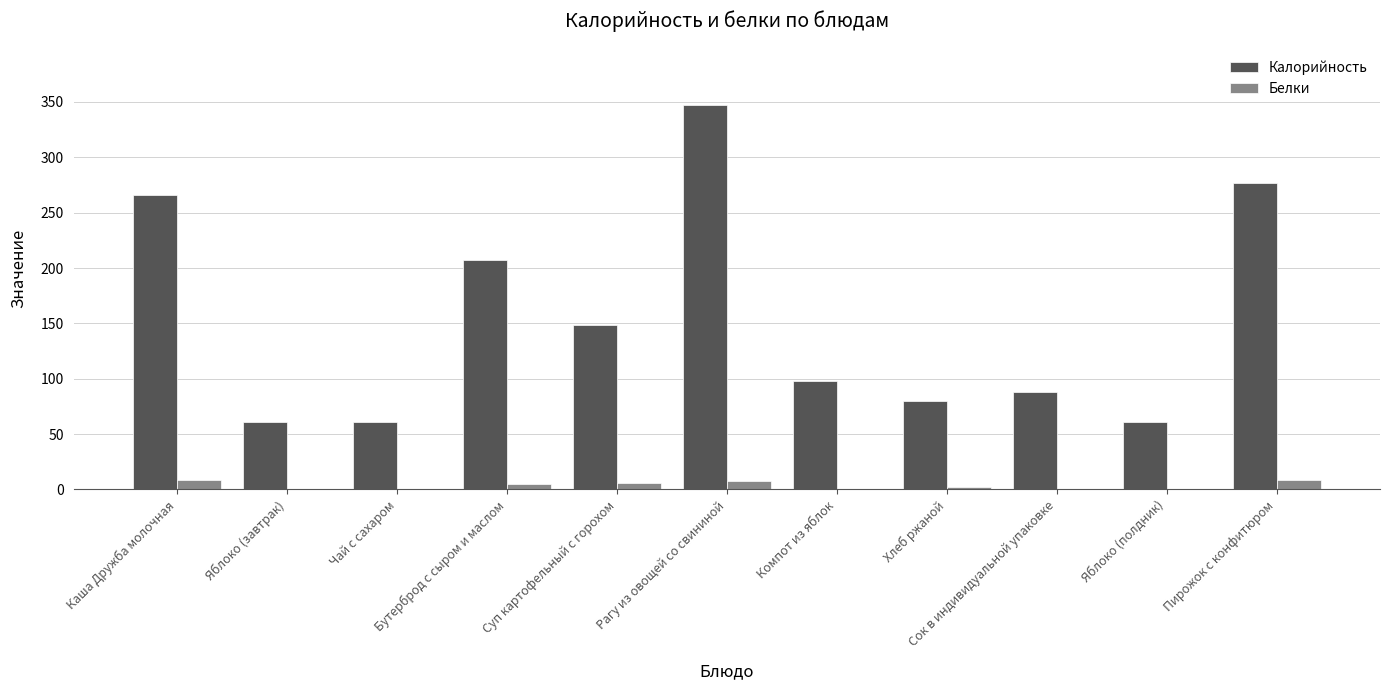

What is the sum of all Калорийность values?

1693.6